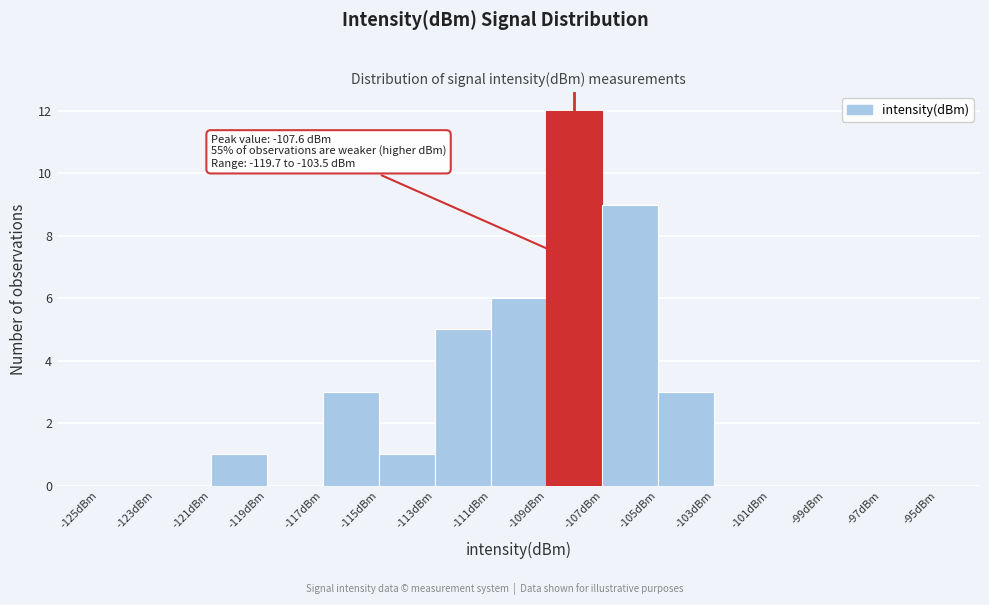

Over which range of the x-axis is the bar tallest?

-109 to -107